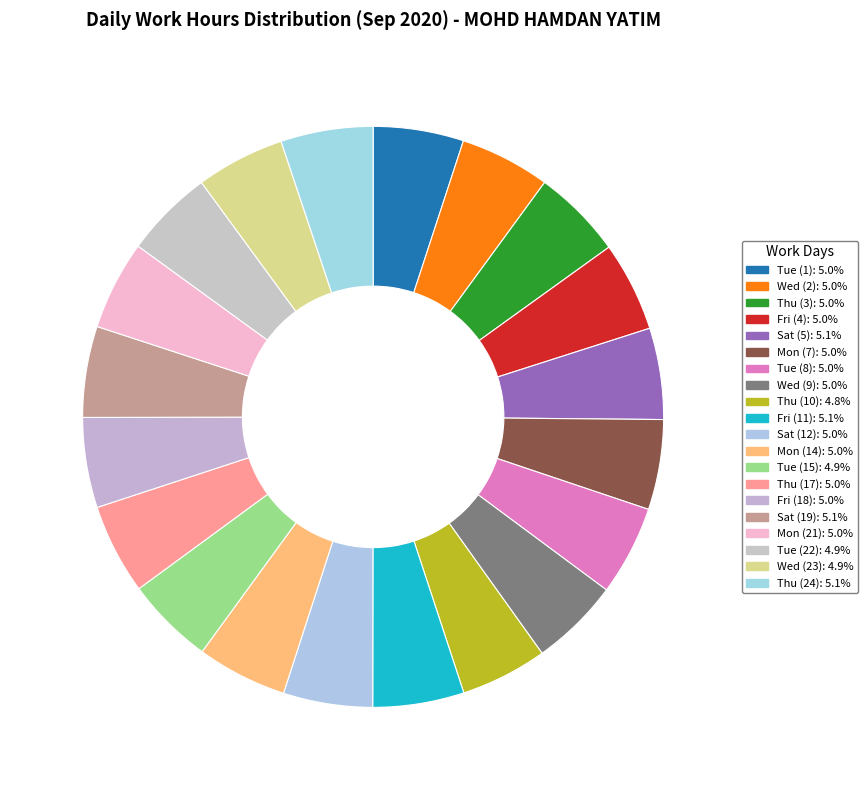

Between Tue (8) and Wed (23), which is larger?

Tue (8)